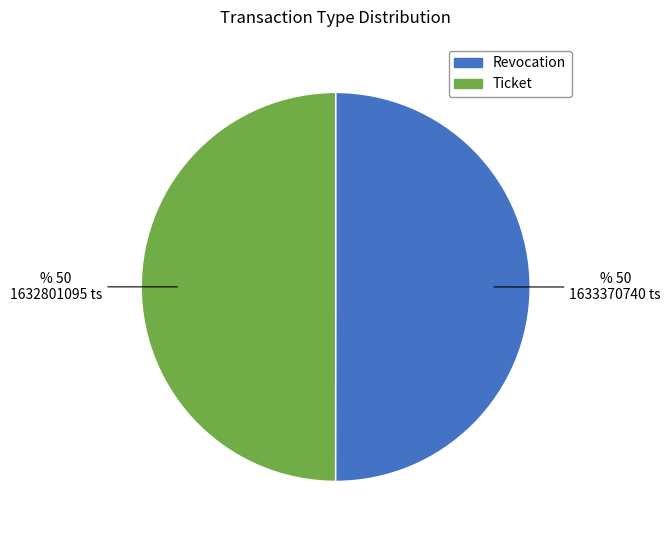

Approximately how many times larger is the value at Revocation compared to Ticket?

1.0